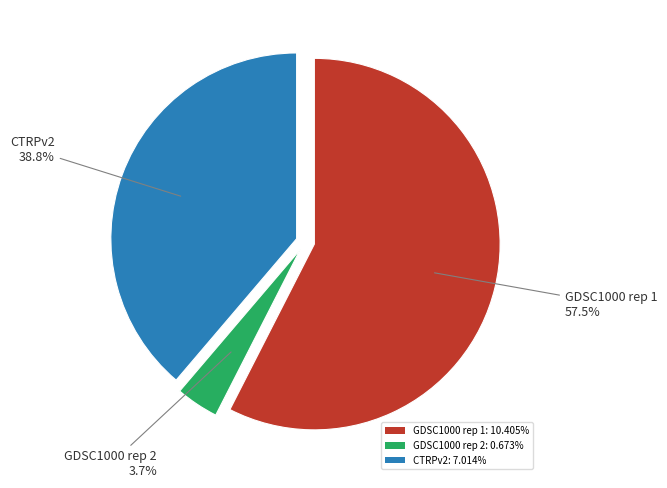

Is the sum of GDSC1000 rep 1 and CTRPv2 greater than half?

Yes